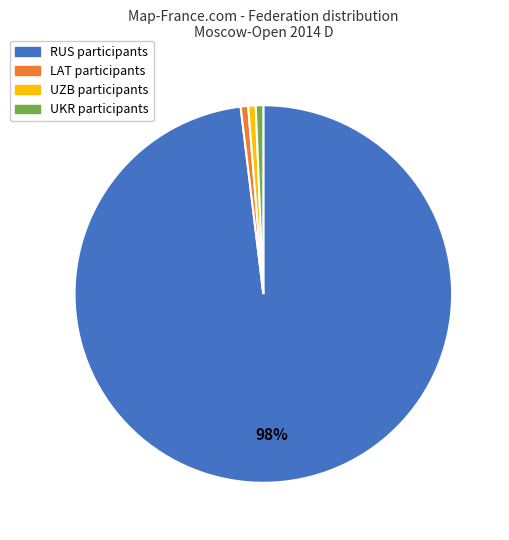

How many segments does this pie chart have?

4